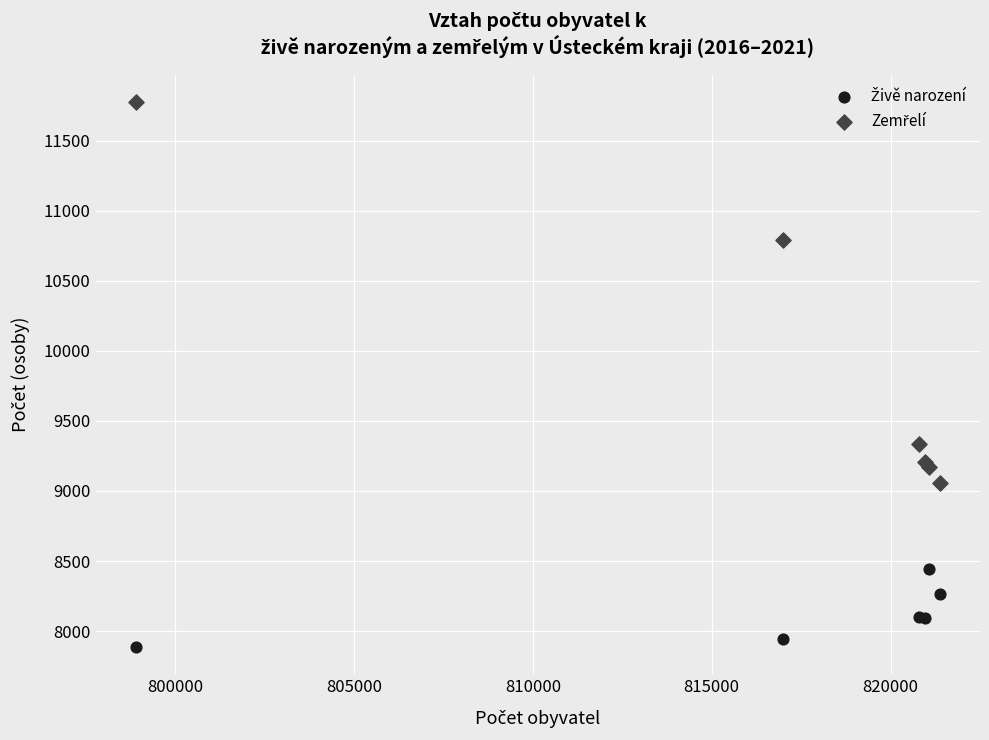

Across all series, what Y value is closest to 9830?

9338